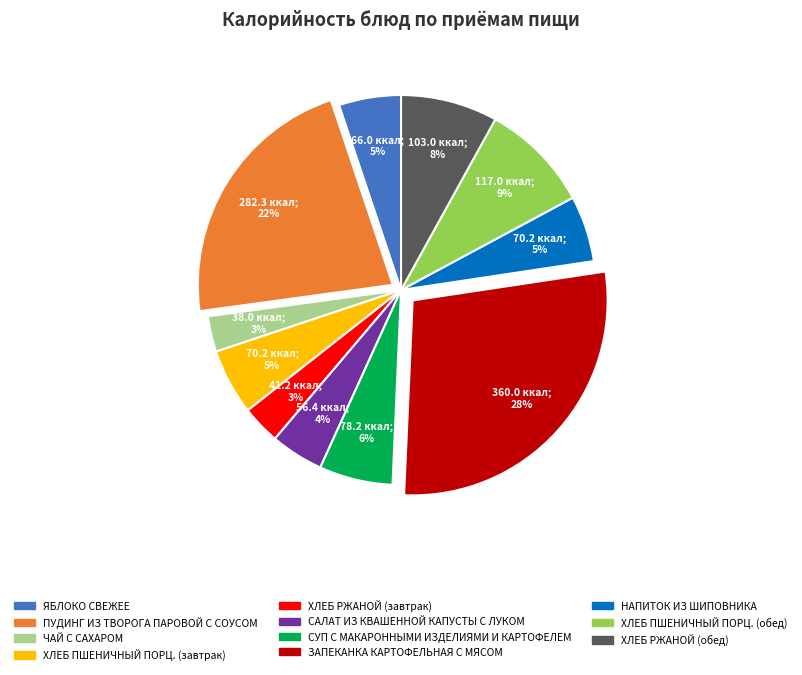

Between ХЛЕБ ПШЕНИЧНЫЙ ПОРЦ. (завтрак) and ЗАПЕКАНКА КАРТОФЕЛЬНАЯ С МЯСОМ, which is larger?

ЗАПЕКАНКА КАРТОФЕЛЬНАЯ С МЯСОМ